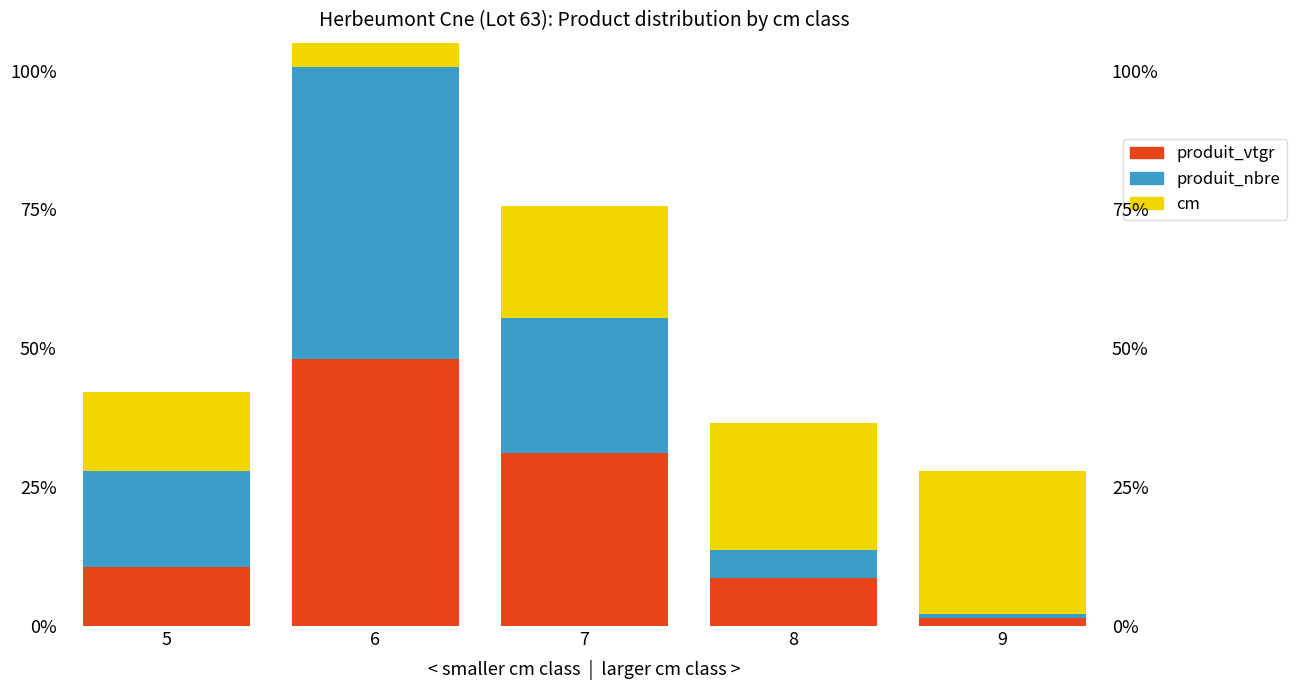

Which series has the largest total across all categories?

produit_vtgr